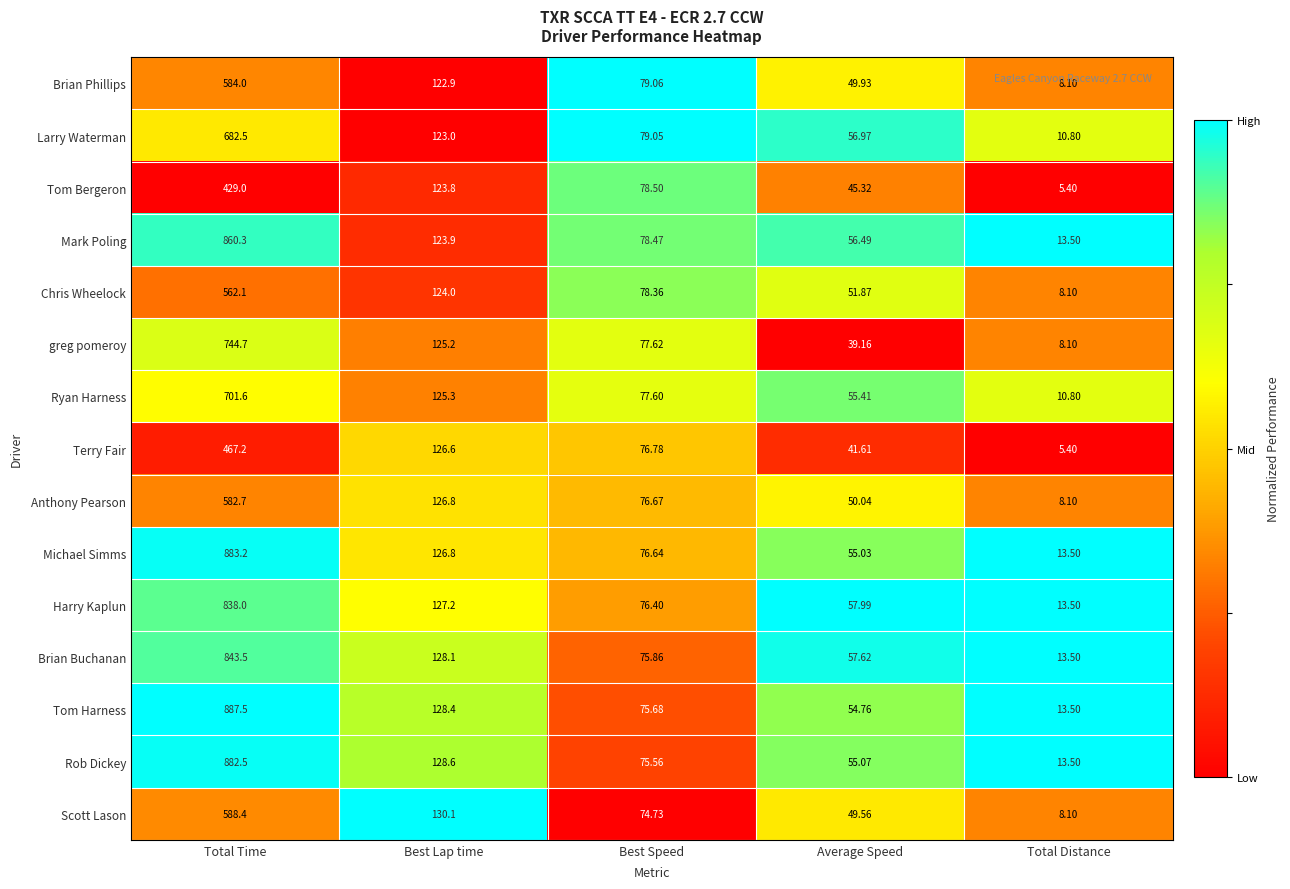

Where does the Michael Simms series first go above 76?

Total Time